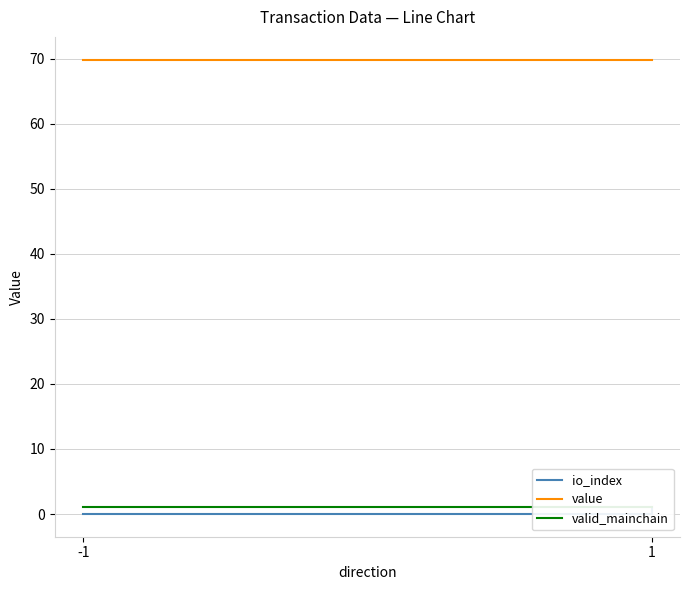

At which label does valid_mainchain reach its peak?

-1